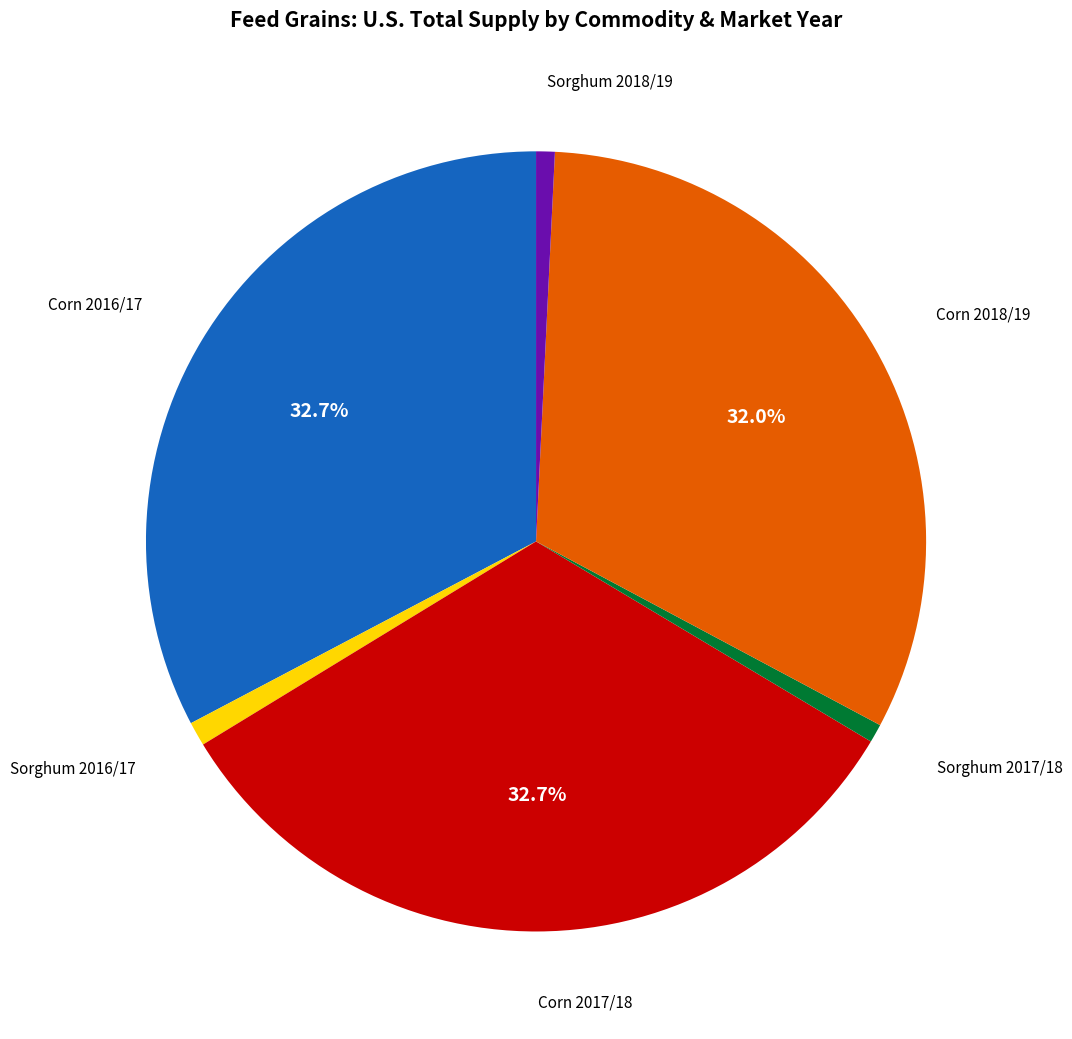

Is there a majority slice in this chart?

No